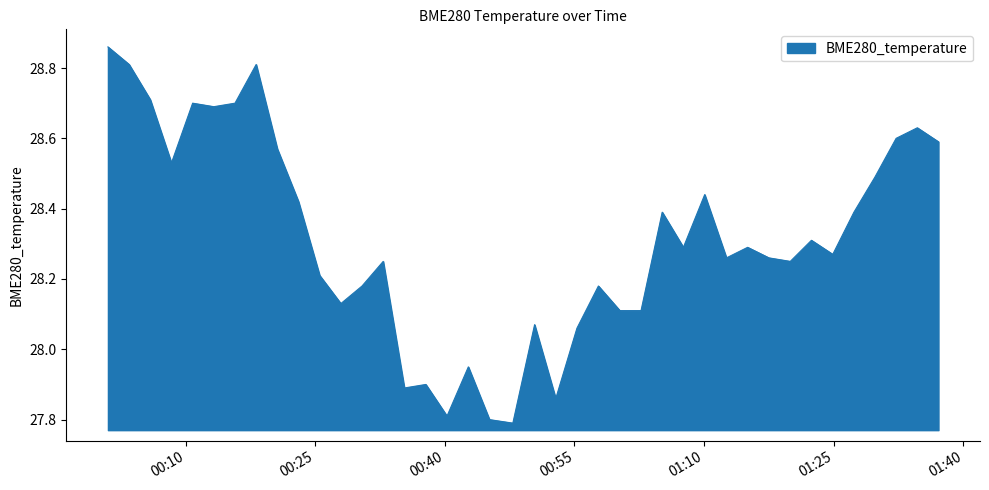

What is the minimum value shown in the chart?

27.8